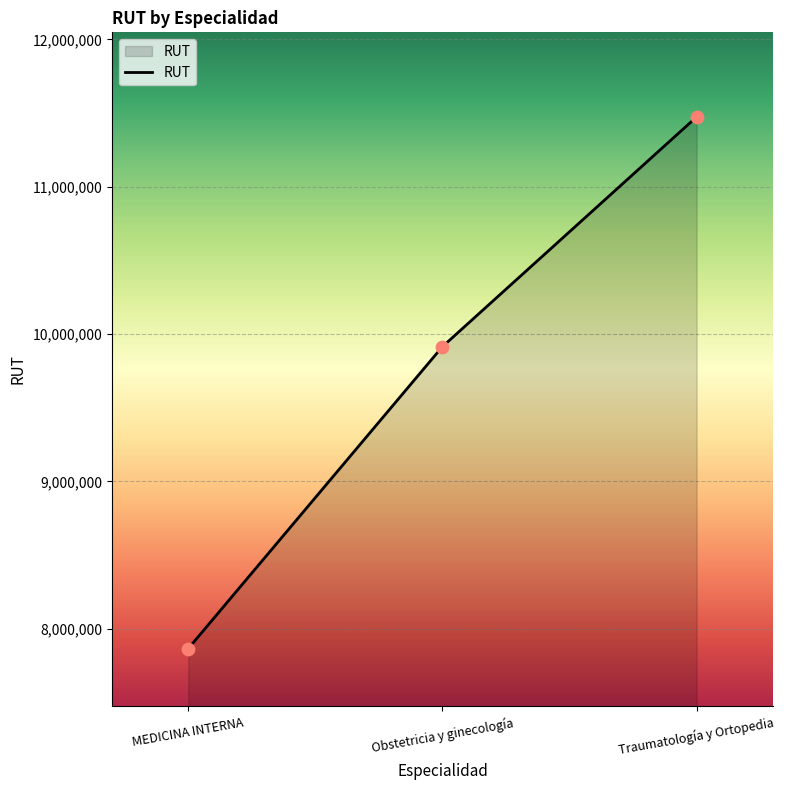

Which has a higher value, Obstetricia y ginecología or MEDICINA INTERNA?

Obstetricia y ginecología